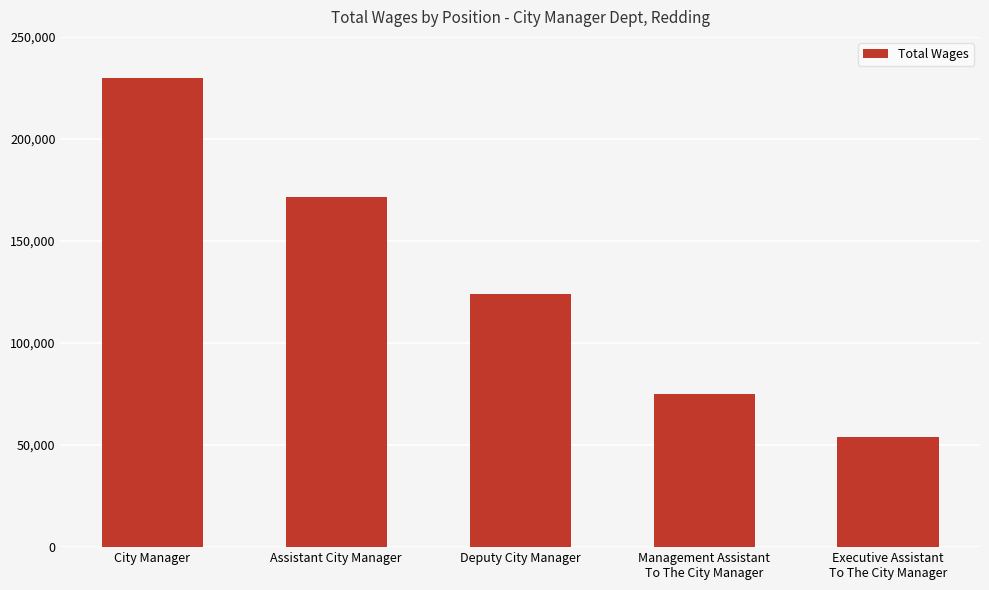

What is the sum of all values?

654756